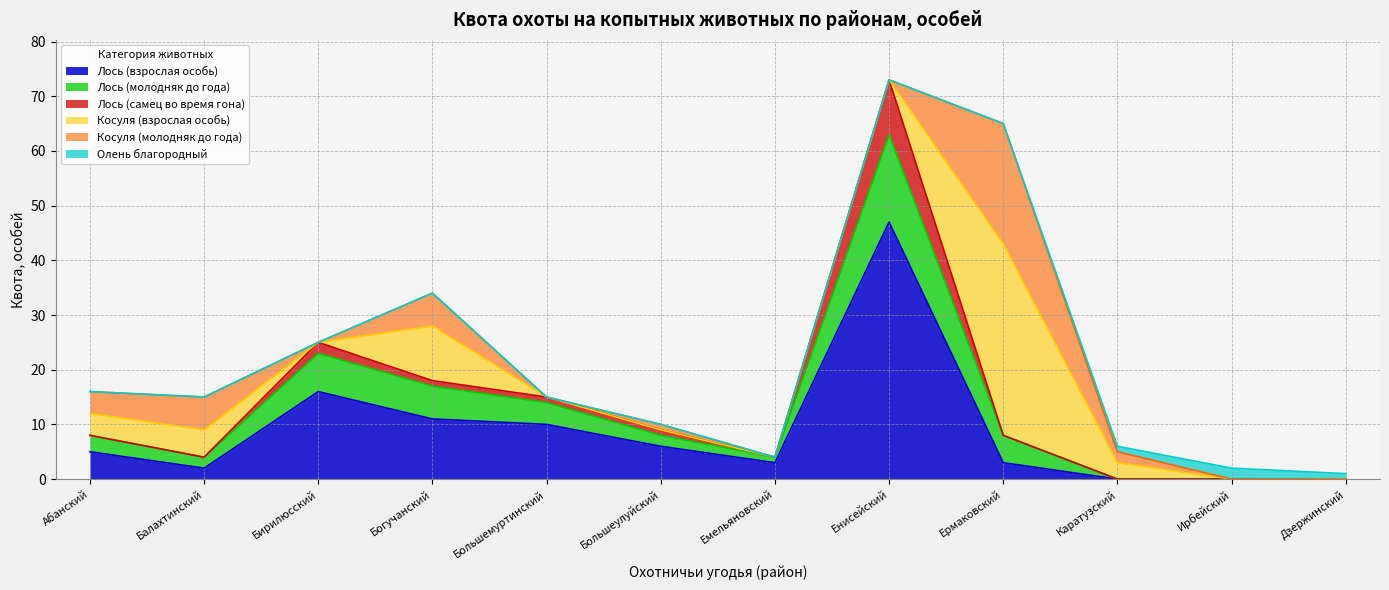

How many lines are shown in the chart?

6